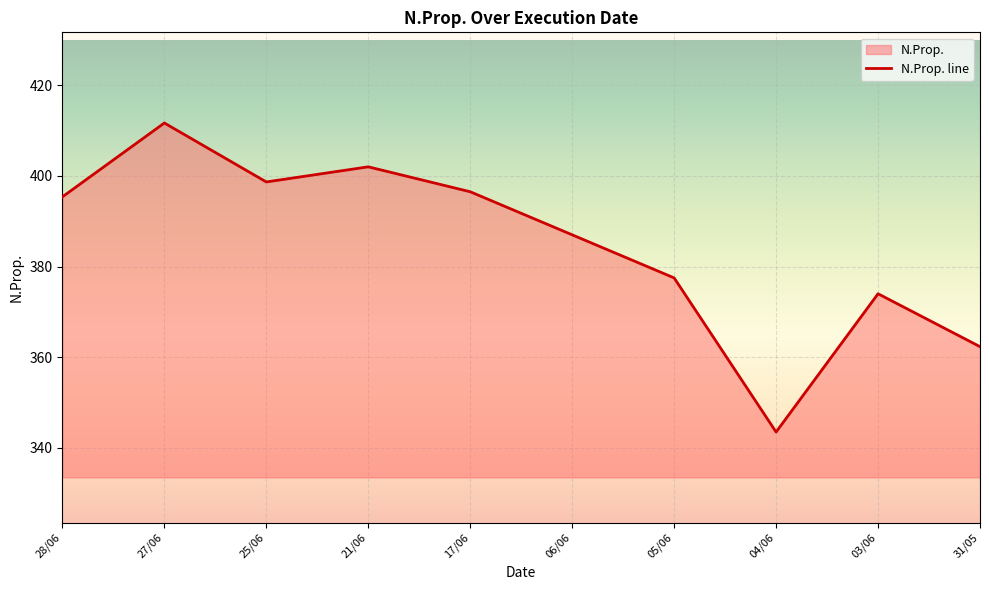

Between 25/06 and 28/06, which is larger?

25/06